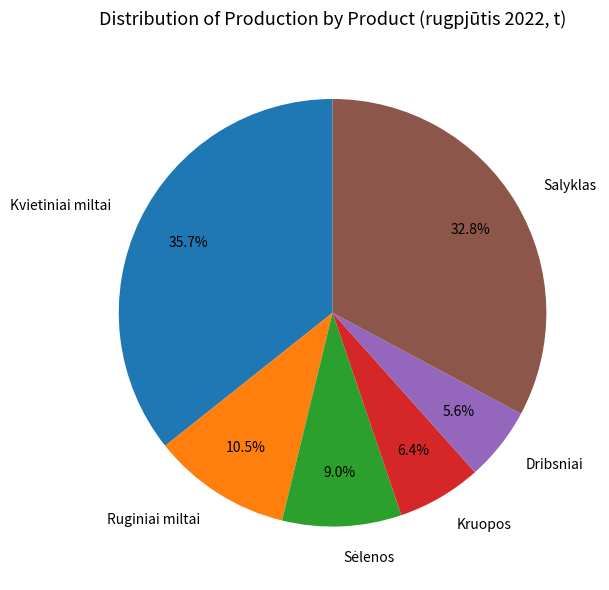

What is the largest slice in the pie chart?

Kvietiniai miltai